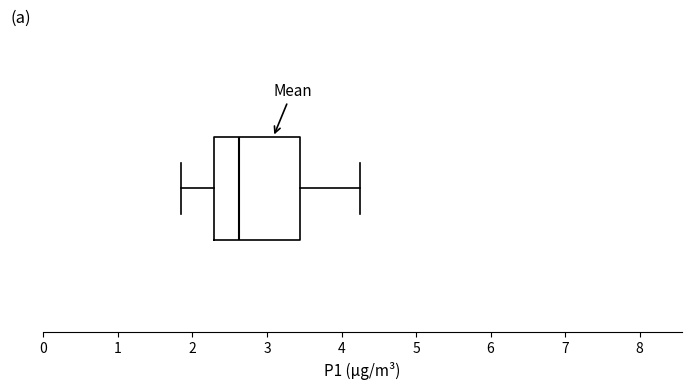

Read this box plot against the x-axis: the position of the median line, the range covered by the box, and the ends of both whiskers. The values are not printed on the chart, so give them approximately, as read against the axis.

median 2.6, box 2.3 to 3.4, whiskers 1.9 to 4.3